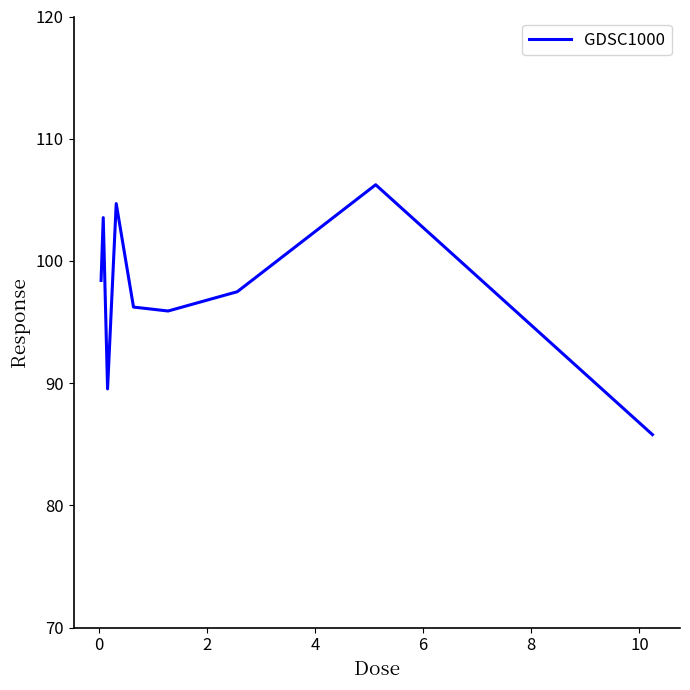

What is the maximum value shown in the chart?

106.2